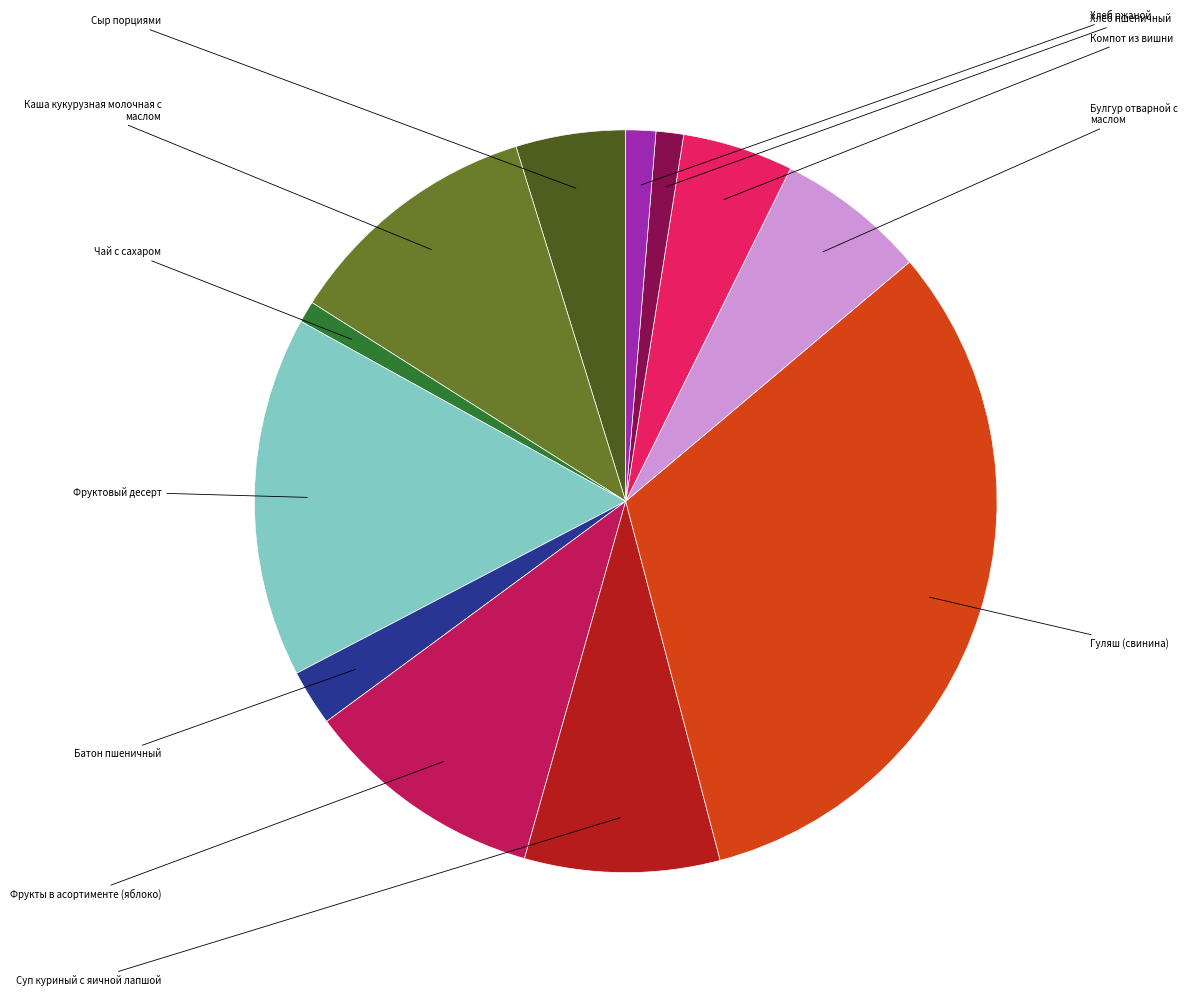

To the nearest percent, what is the difference between the Компот из вишни and Фрукты в асортименте (яблоко) slice percentages?

6%